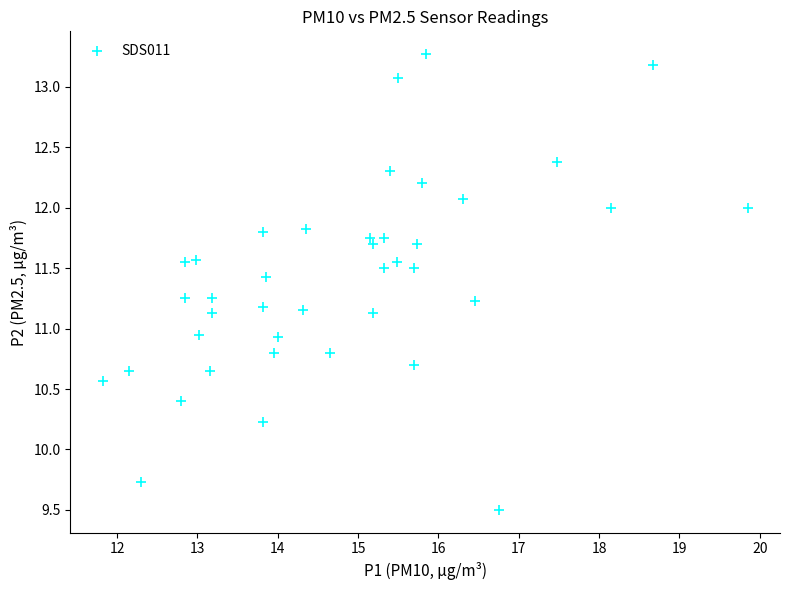

What is the range of X values (max minus min)?

8.0